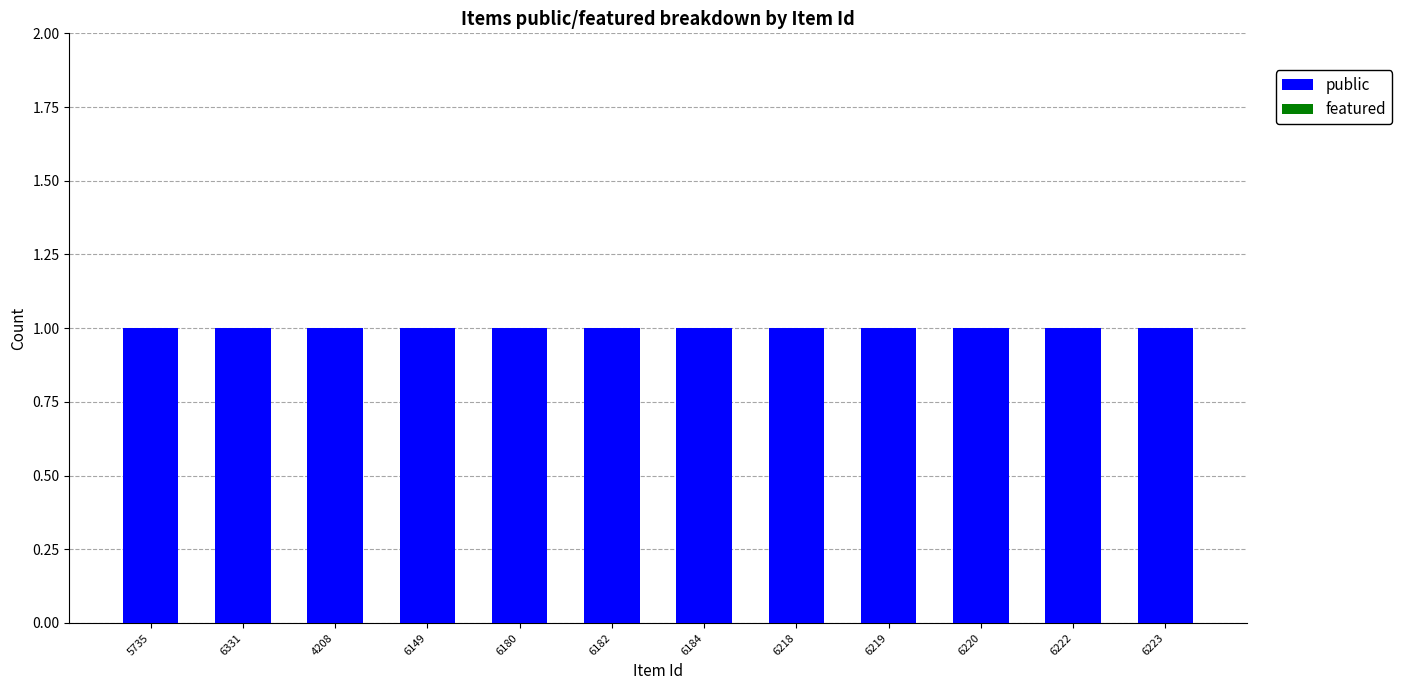

At how many categories does at least one series exceed 0?

12